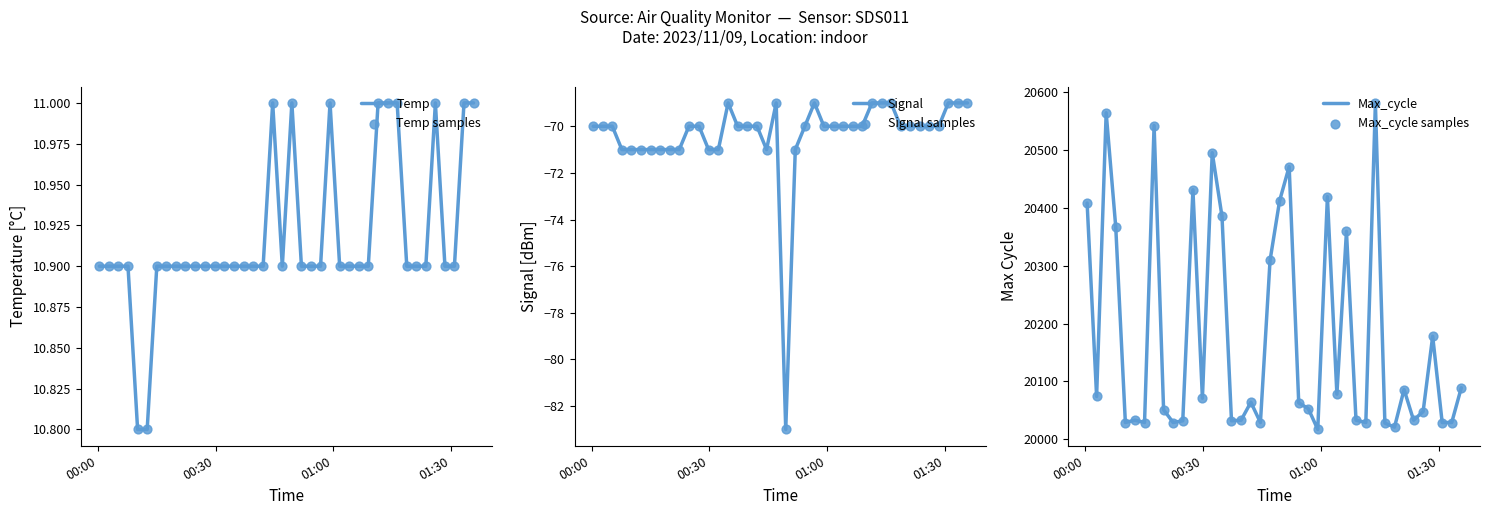

What is the maximum value for Signal?

-69